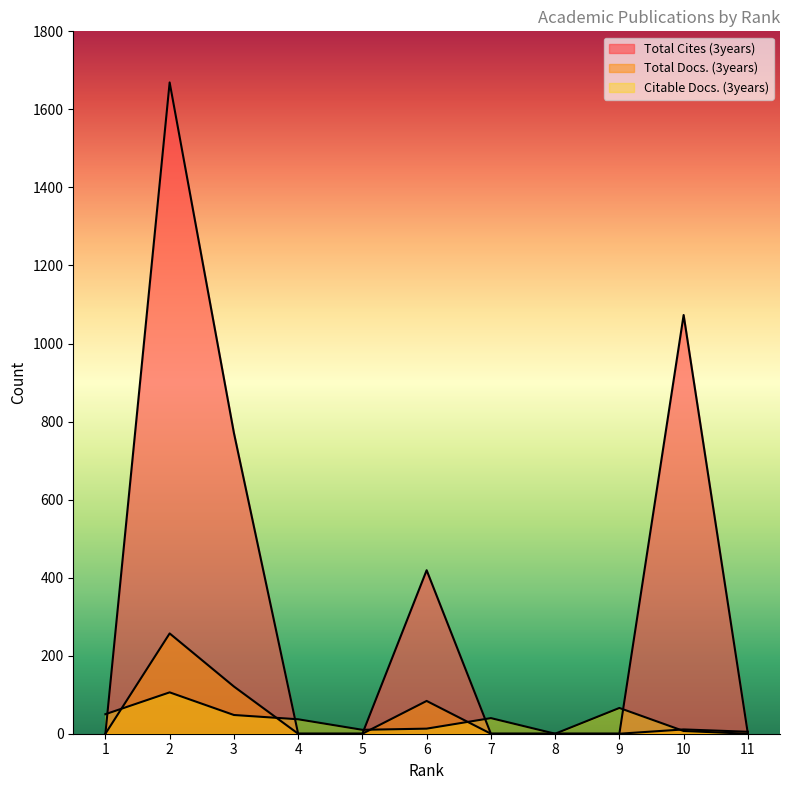

Which label corresponds to the smallest value in the chart?

1